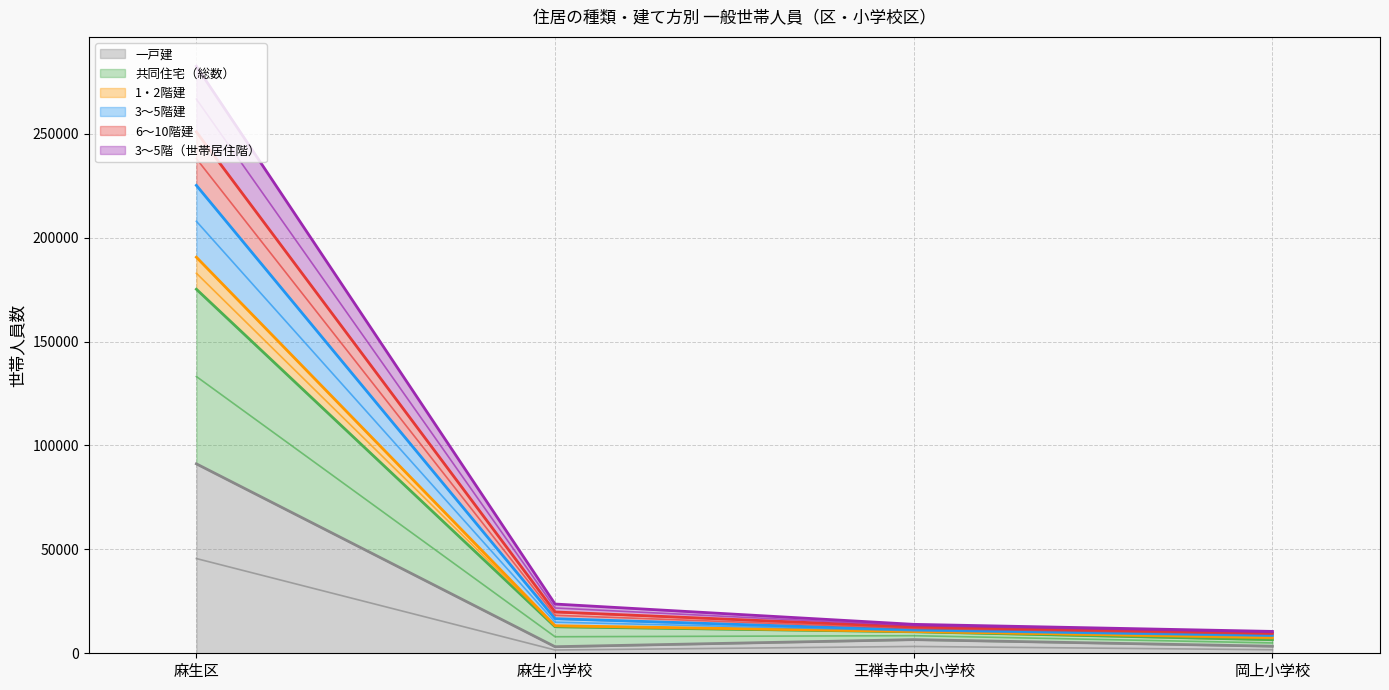

The value of 3～5階建 at 麻生区 is 126574.0. True or false?

False